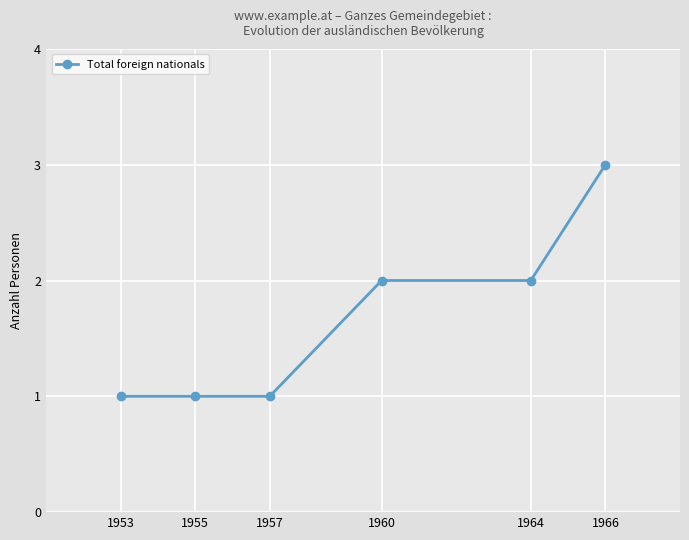

What is the change in value from 1957 to 1964?

+1